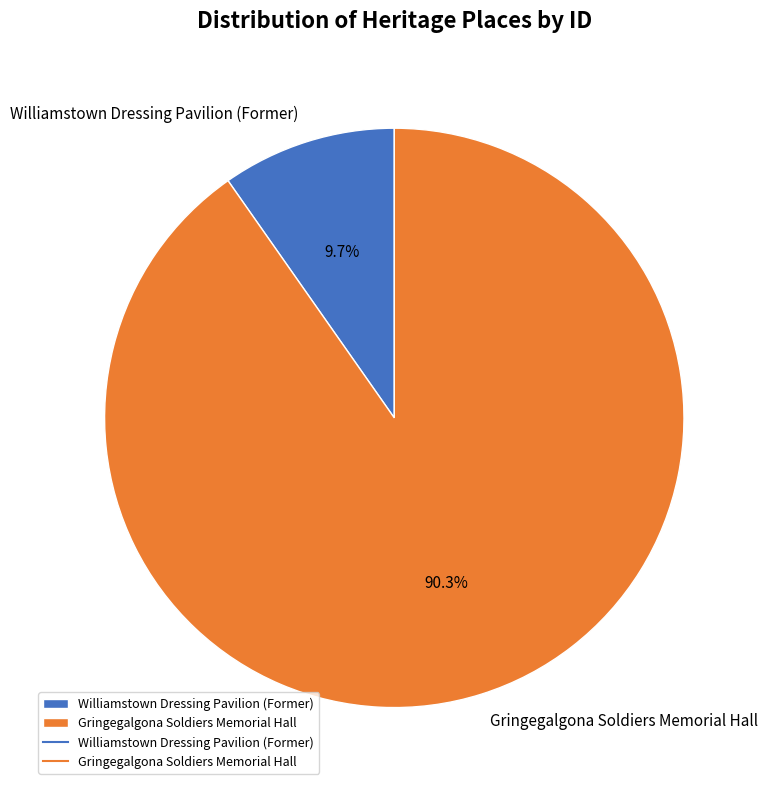

To the nearest percent, what is the combined percentage of Gringegalgona Soldiers Memorial Hall and Williamstown Dressing Pavilion (Former)?

100%